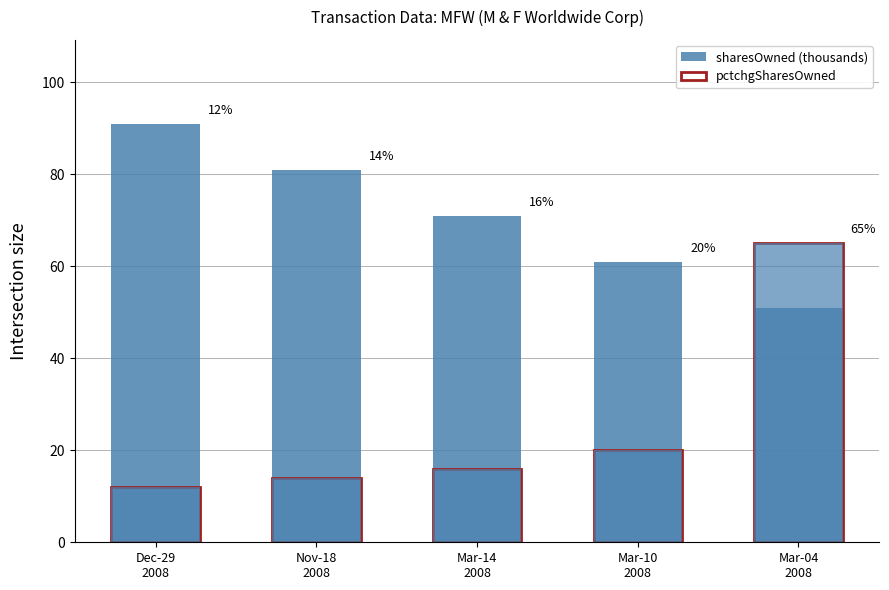

What is the spread (max minus min) of values at Mar-04
2008?

14